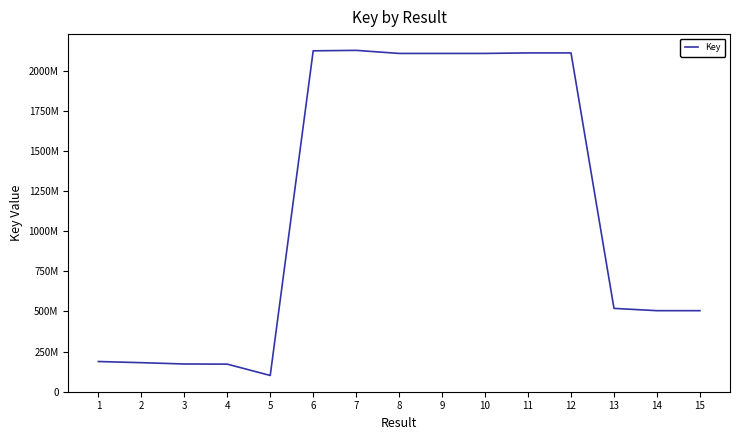

What is the difference between the values at 11 and 15?

1610093762